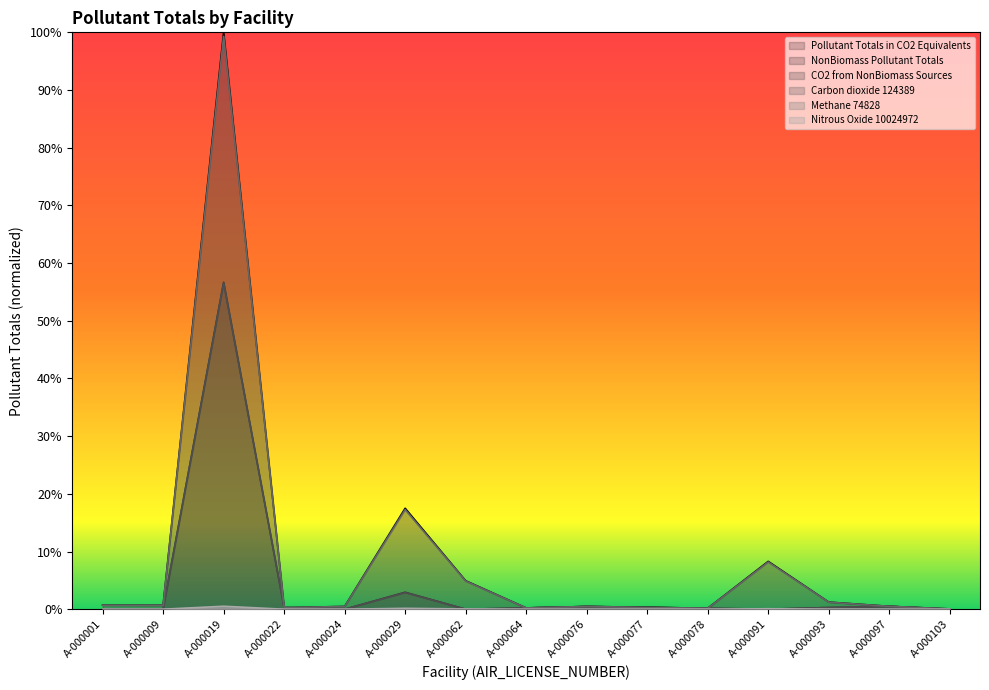

Between which two adjacent categories do CO2 from NonBiomass Sources and Nitrous Oxide 10024972 first intersect?

A-000001 and A-000009